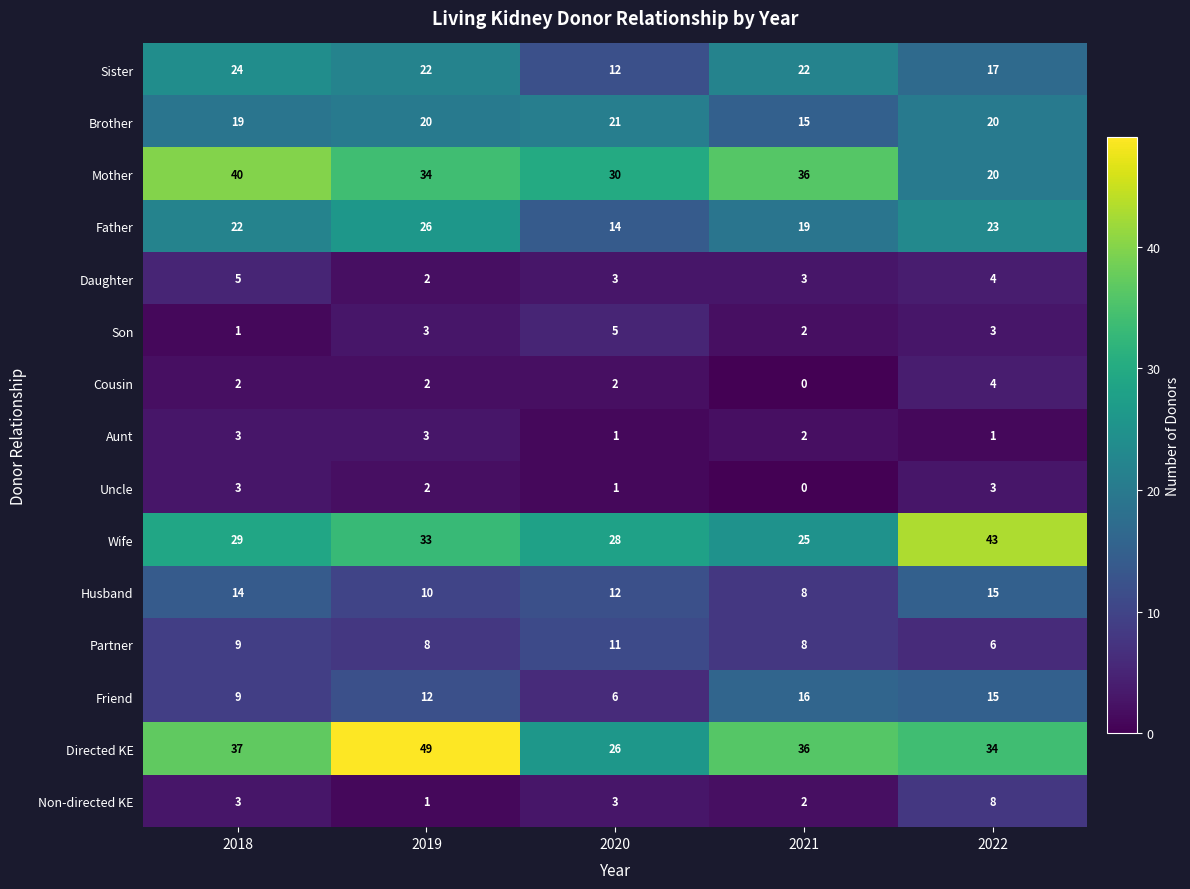

Is it true that Partner equals 12 at 2019?

False